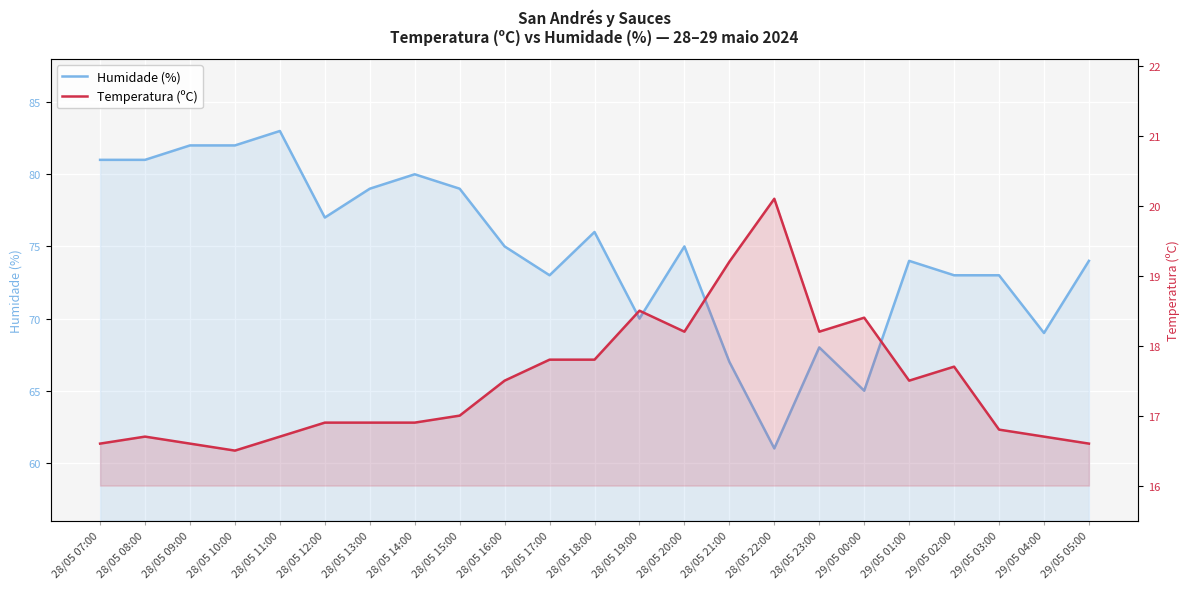

True or false: Humidade (%) and Temperatura (ºC) intersect in this chart.

False